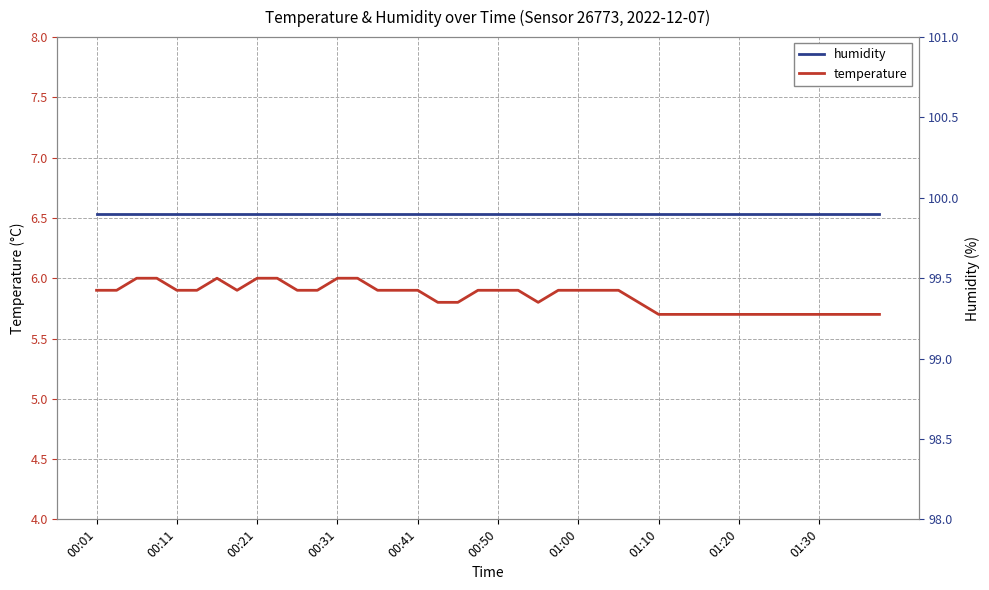

Reading left to right, transcribe all the data shown in this chart.

temperature: 5.9	5.9	6.0	6.0	5.9	5.9	6.0	5.9	6.0	6.0	5.9	5.9	6.0	6.0	5.9	5.9	5.9	5.8	5.8	5.9	5.9	5.9	5.8	5.9	5.9	5.9	5.9	5.8	5.7	5.7	5.7	5.7	5.7	5.7	5.7	5.7	5.7	5.7	5.7	5.7
humidity: 99.9	99.9	99.9	99.9	99.9	99.9	99.9	99.9	99.9	99.9	99.9	99.9	99.9	99.9	99.9	99.9	99.9	99.9	99.9	99.9	99.9	99.9	99.9	99.9	99.9	99.9	99.9	99.9	99.9	99.9	99.9	99.9	99.9	99.9	99.9	99.9	99.9	99.9	99.9	99.9